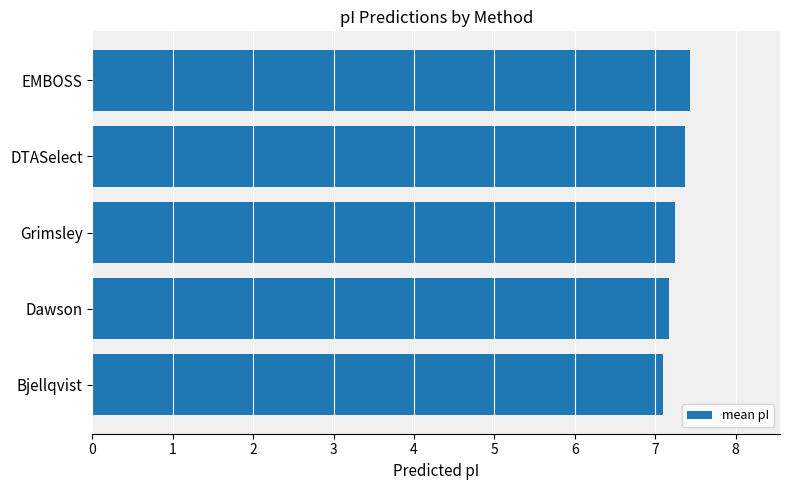

List the labels in order of value, largest first.

EMBOSS, DTASelect, Grimsley, Dawson, Bjellqvist